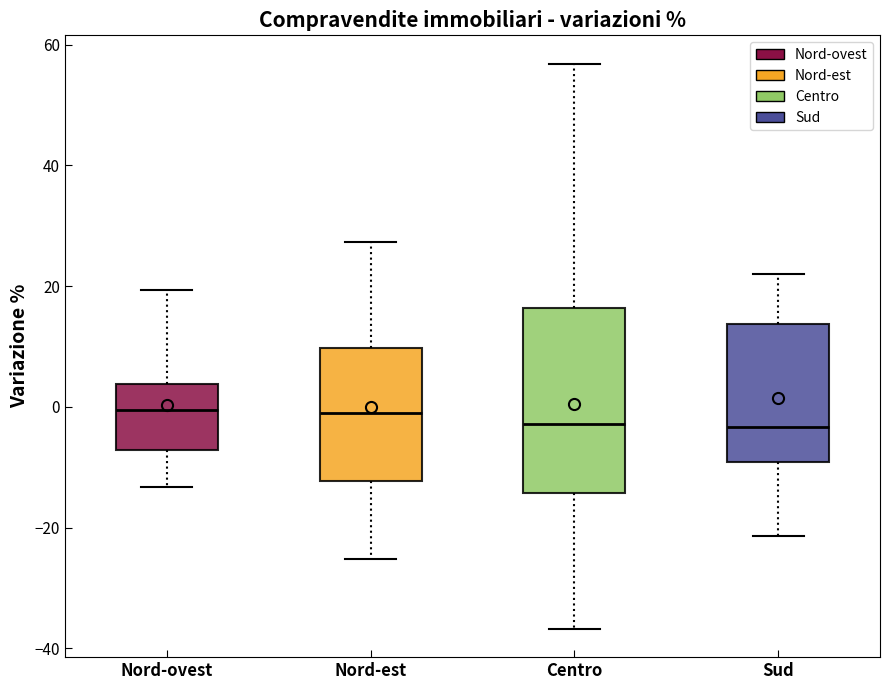

Which box is the tallest, from its lower edge to its upper edge?

Centro